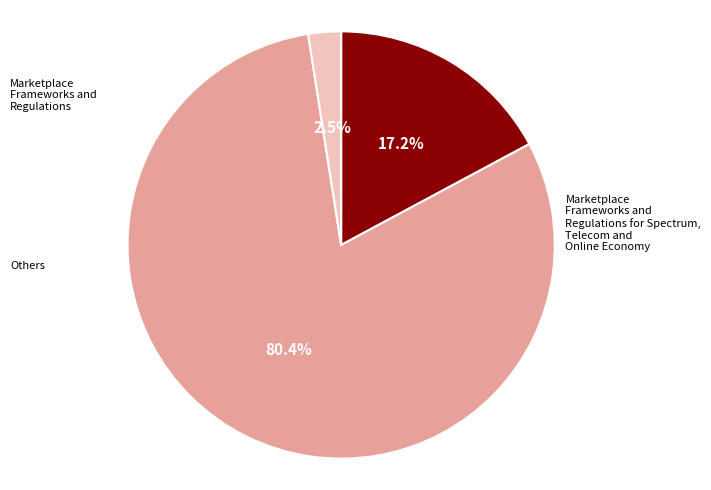

Count the number of slices in the pie.

3